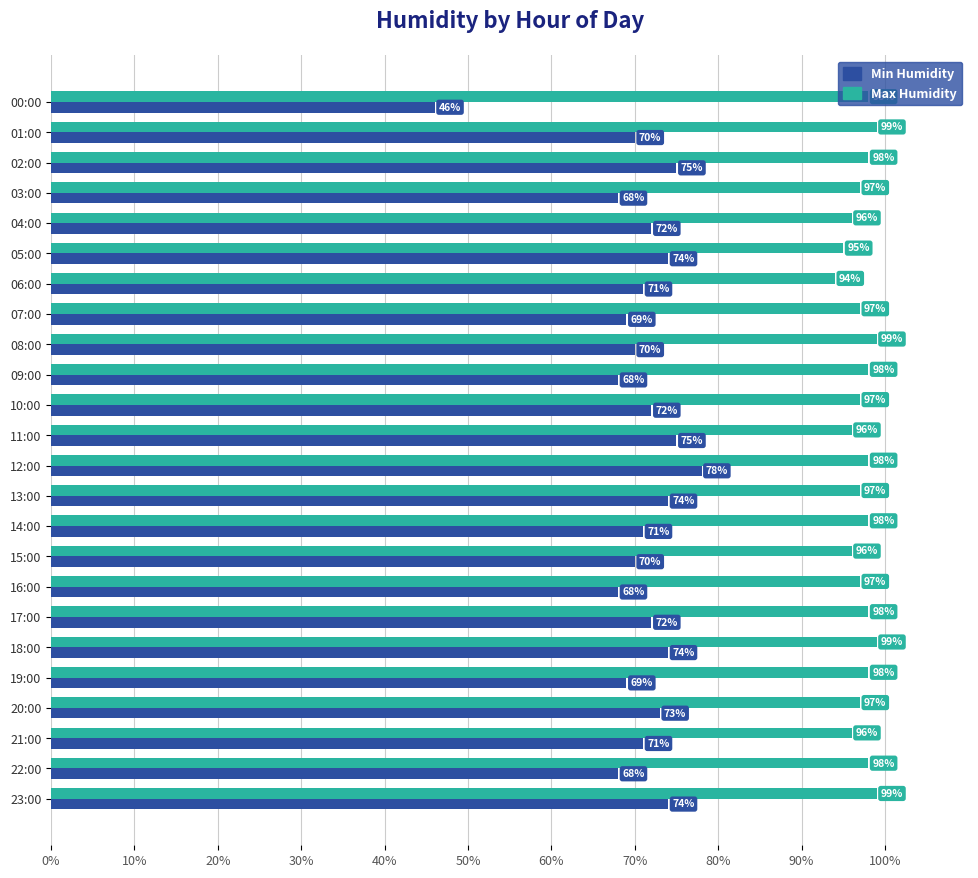

Which series has the widest spread of values?

Min Humidity